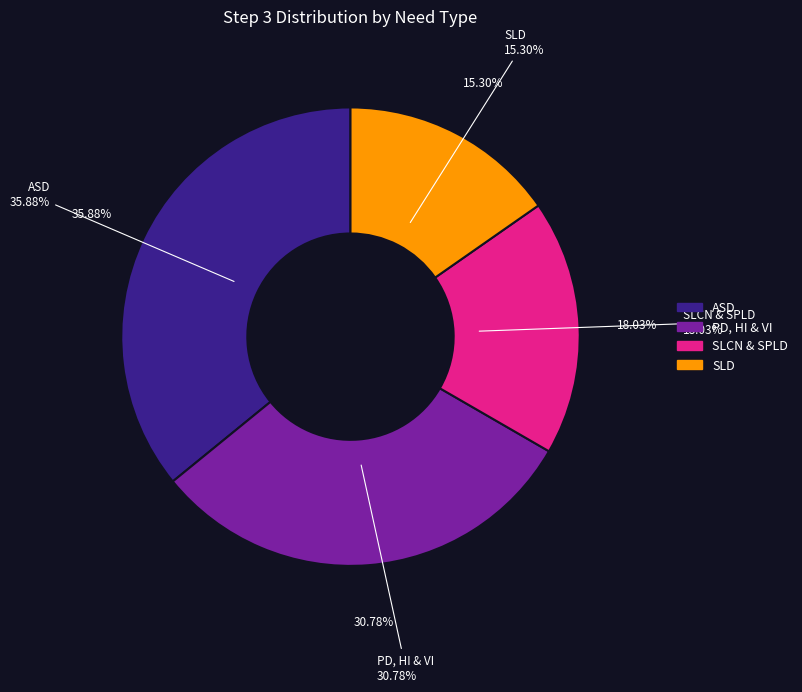

Rank the categories by value from highest to lowest.

ASD, PD, HI & VI, SLCN & SPLD, SLD